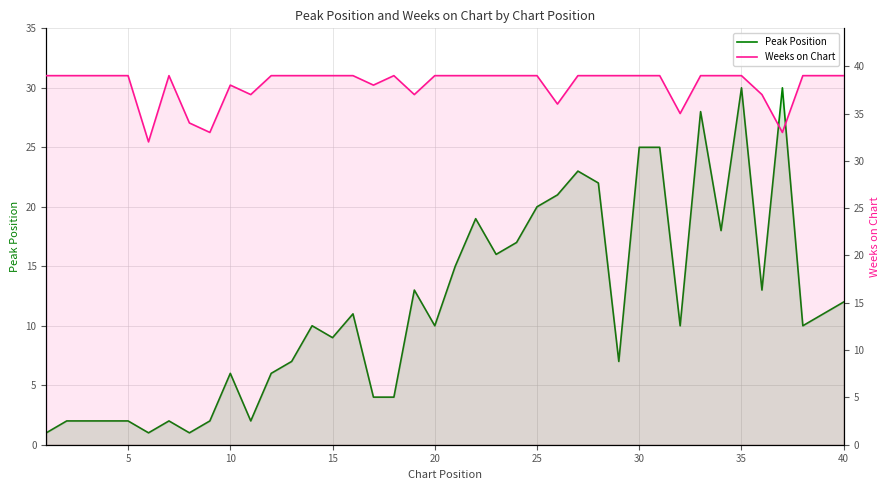

Count the number of categories in the chart.

40